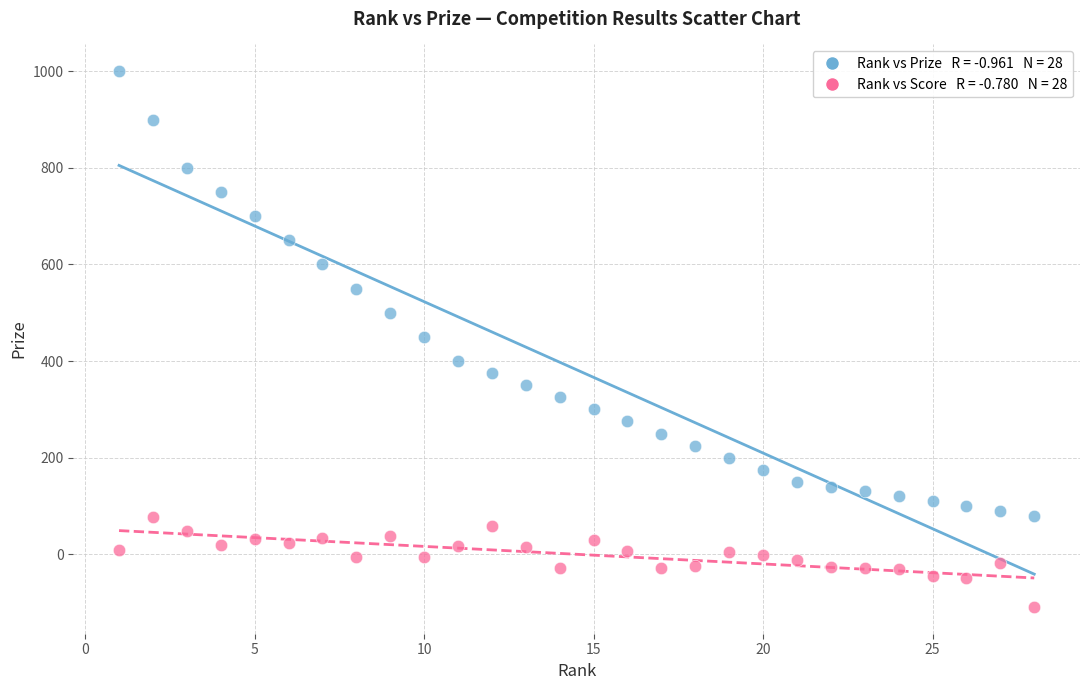

Across all data points, what is the range of X values (max minus min)?

27